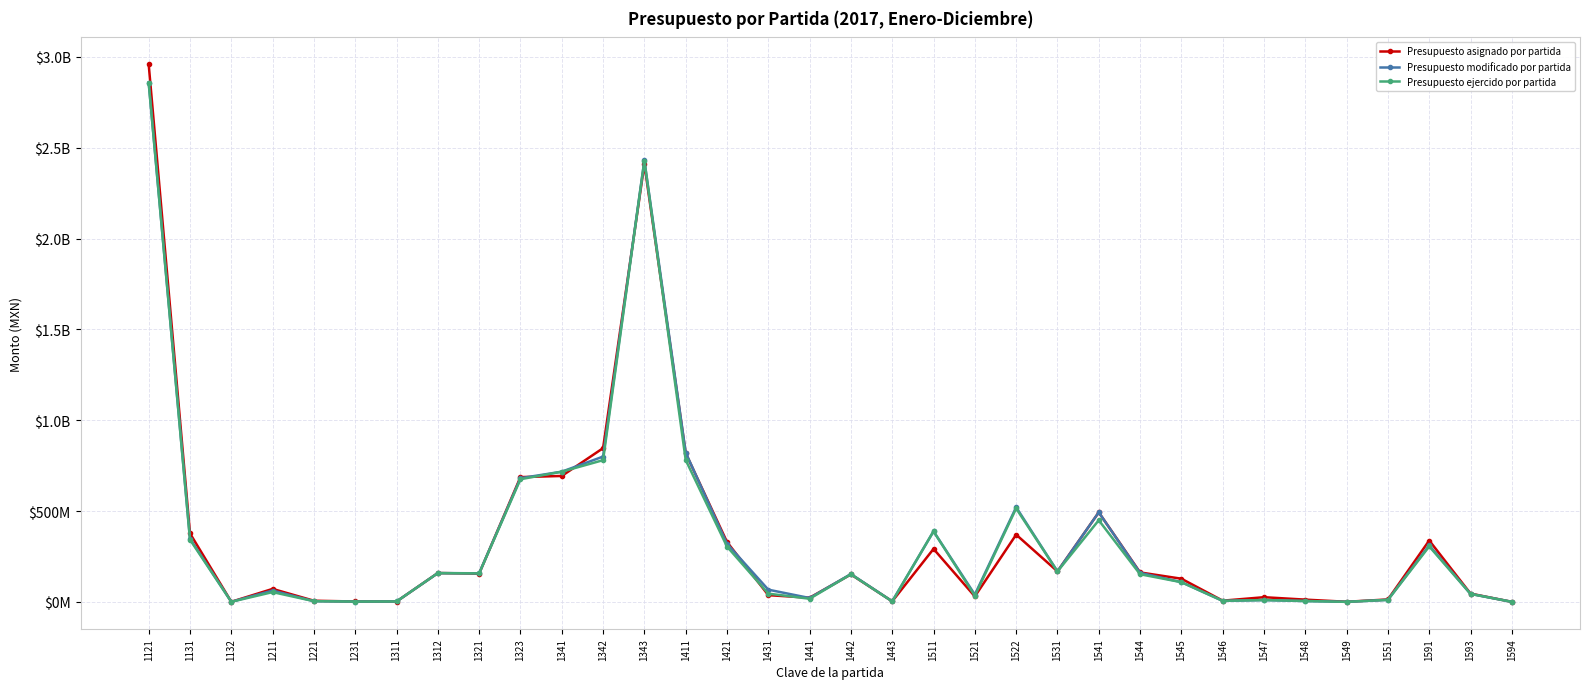

Count the number of categories in the chart.

34